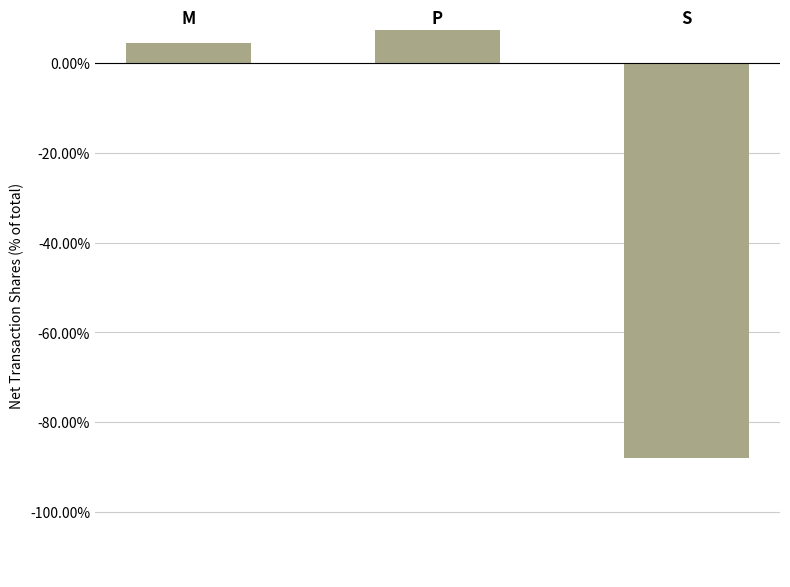

Reading left to right, what are all the values shown in this chart?

0.0	0.1	-0.9